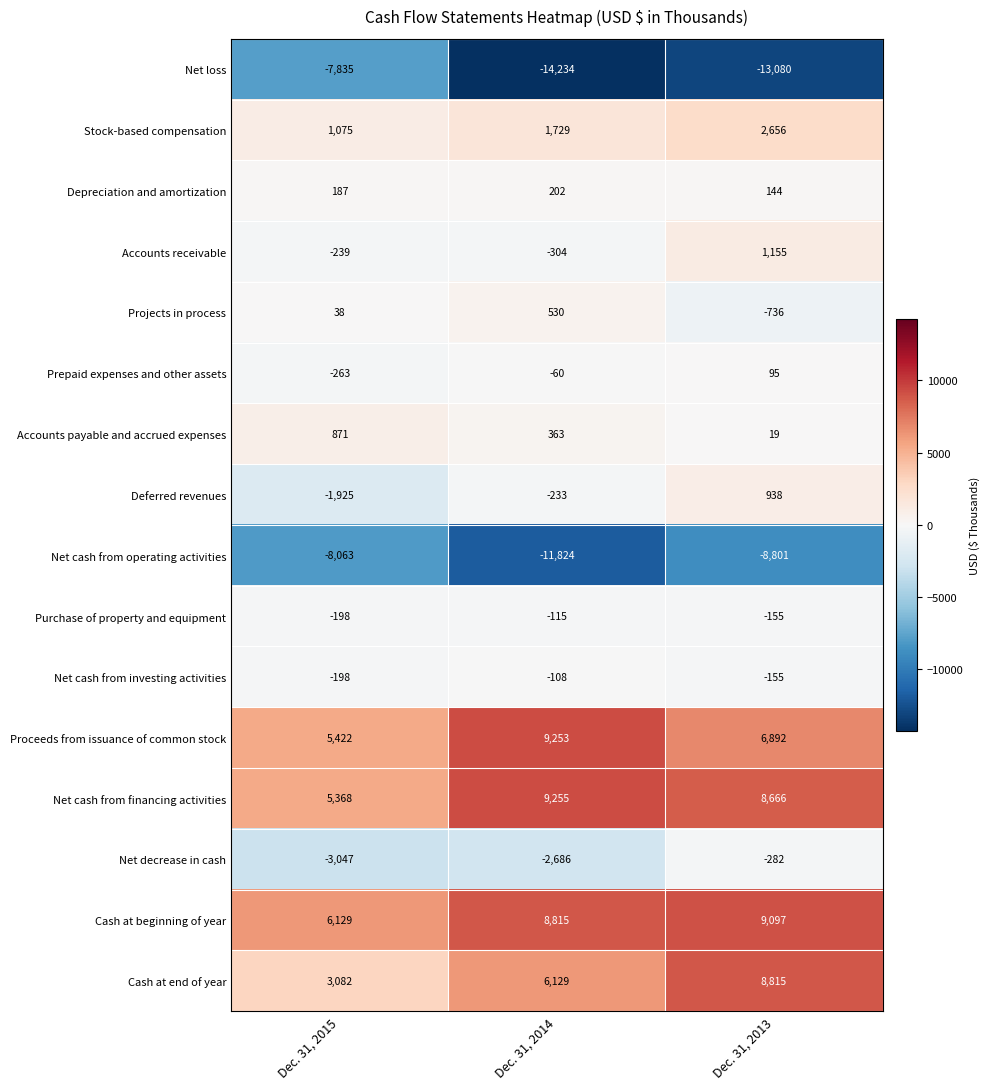

How many distinct data groups are displayed?

16